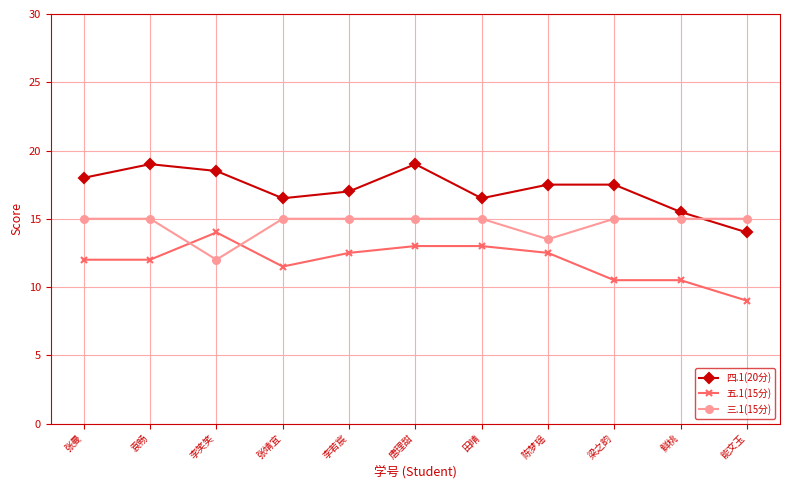

At 袁畅, list the series in order from largest to smallest.

四.1(20分), 三.1(15分), 五.1(15分)